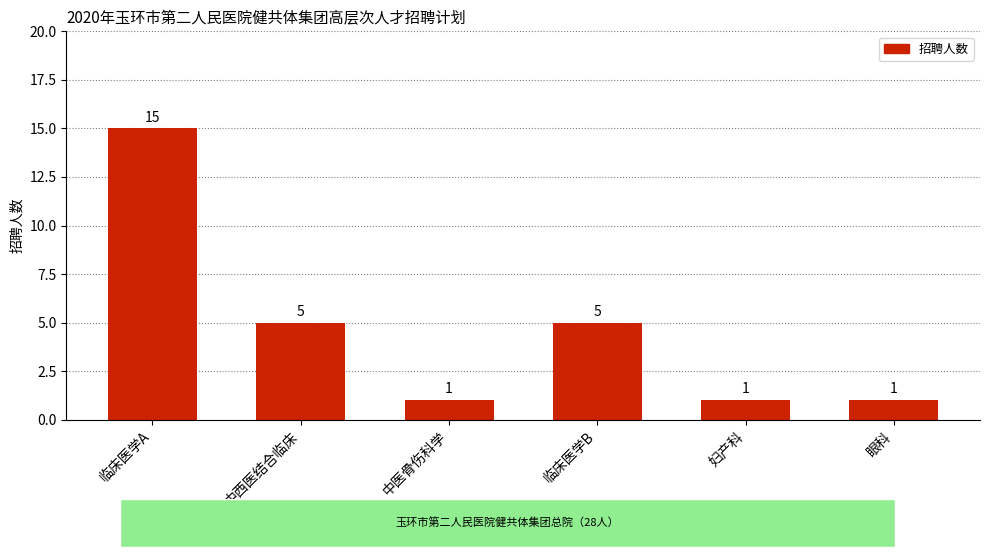

Reading right to left, extract all data points from this chart.

1	1	5	1	5	15